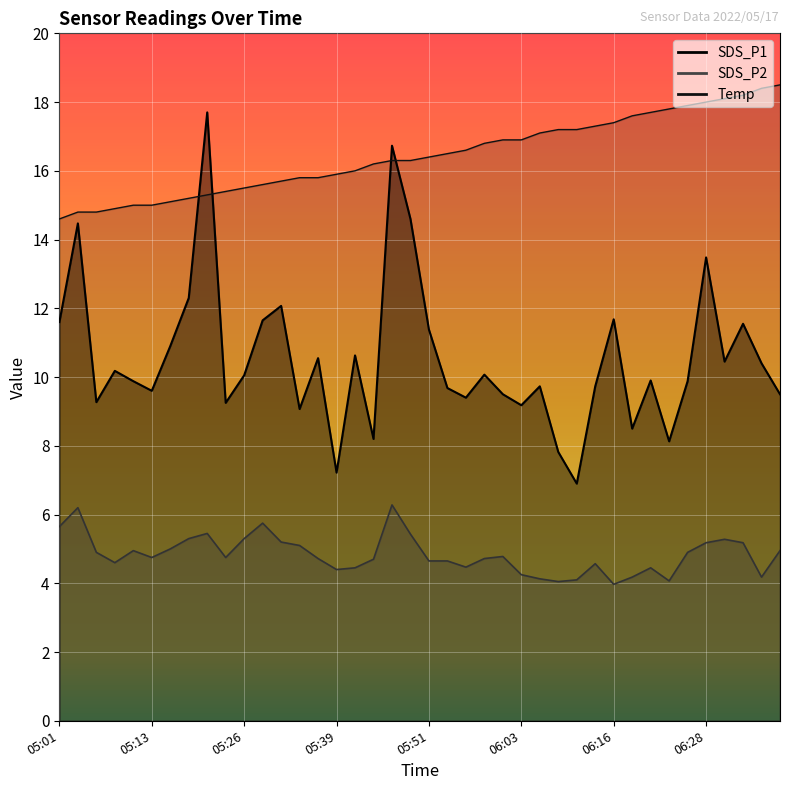

How many lines are shown in the chart?

3